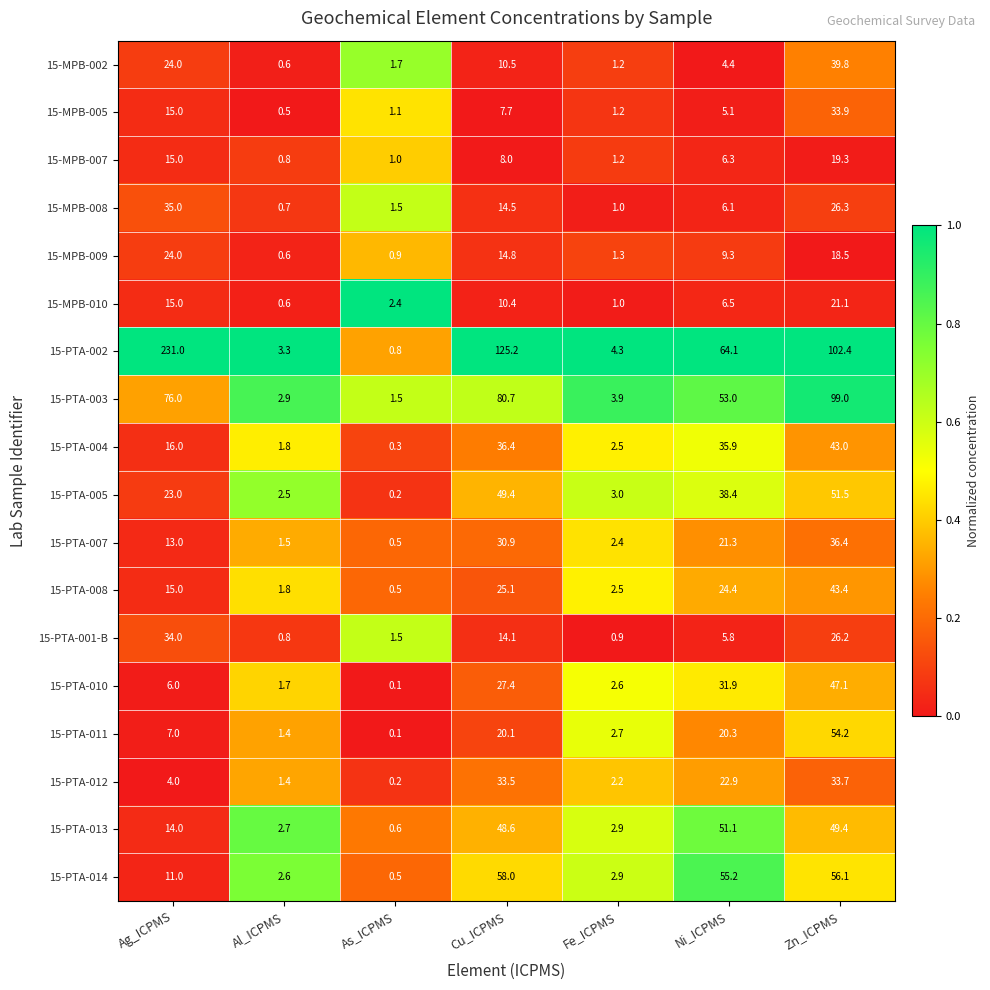

At which category is the sum across all series the highest?

Zn_ICPMS